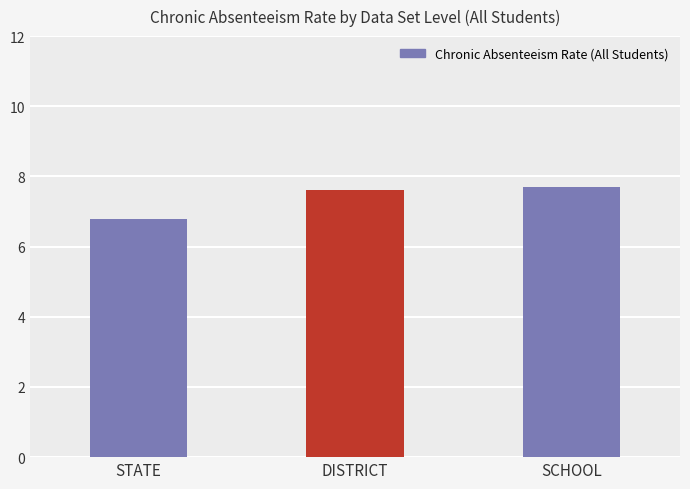

Which category has the lowest value across all series?

STATE